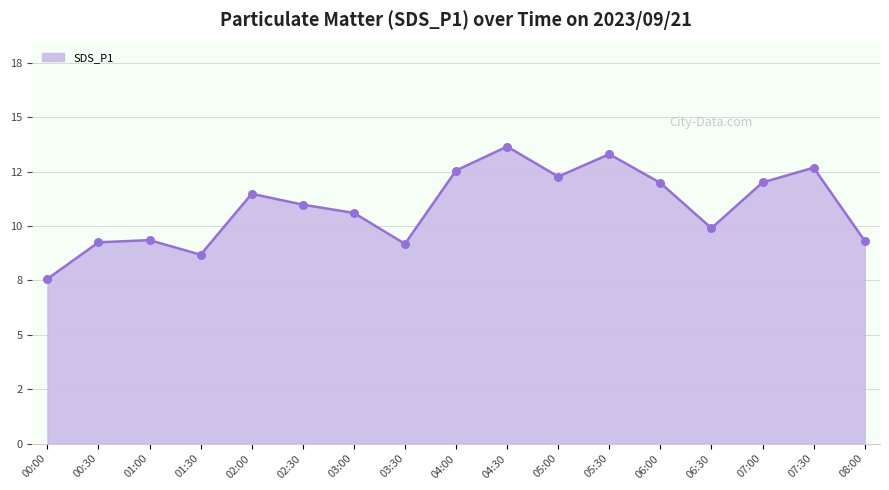

Is this an area chart (filled region under the line)?

Yes